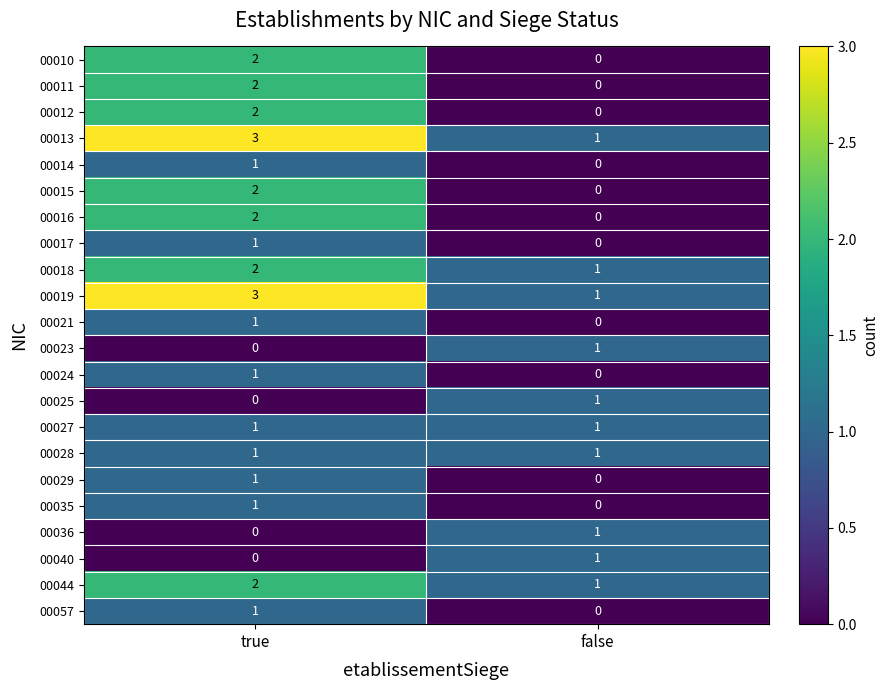

What is the sum of the 00019 values at true and false?

4